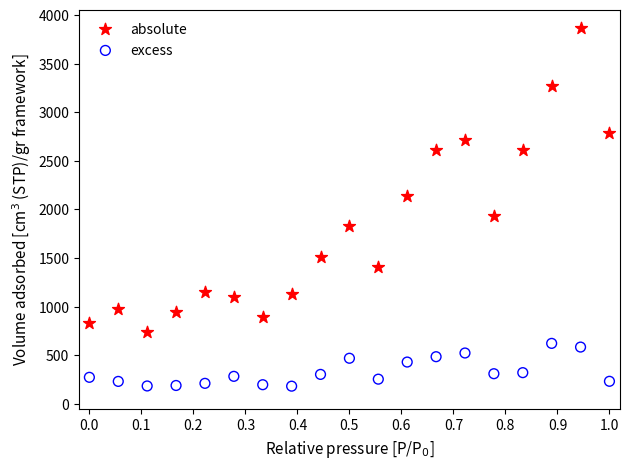

Which series has the widest spread of Y values?

absolute